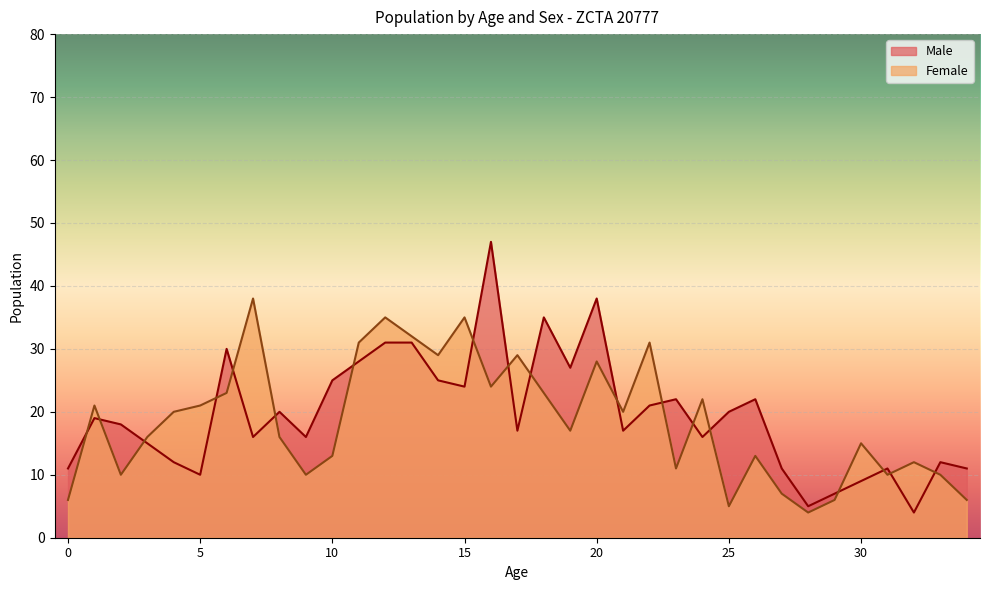

The Female series shows 13 at 26. True or false?

True